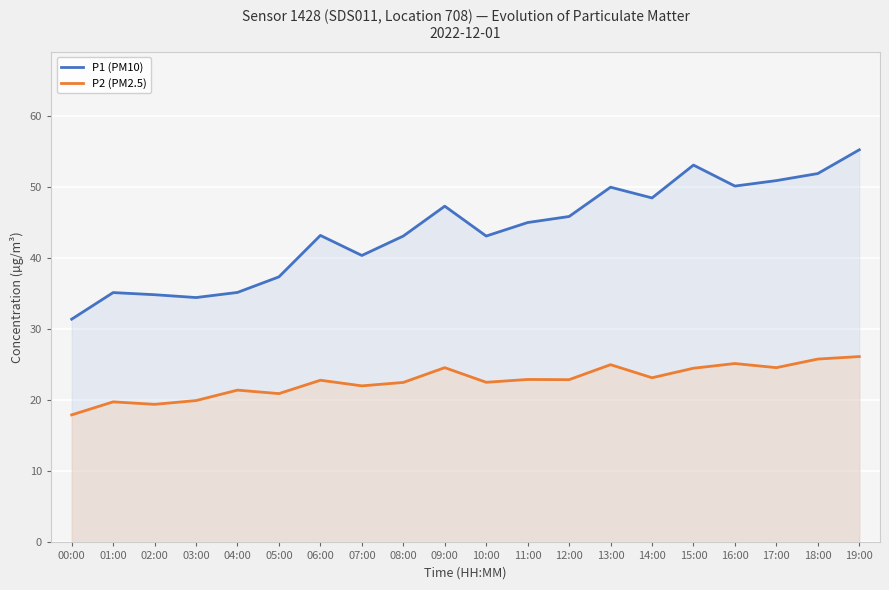

Between 15:00 and 05:00, which is larger?

15:00